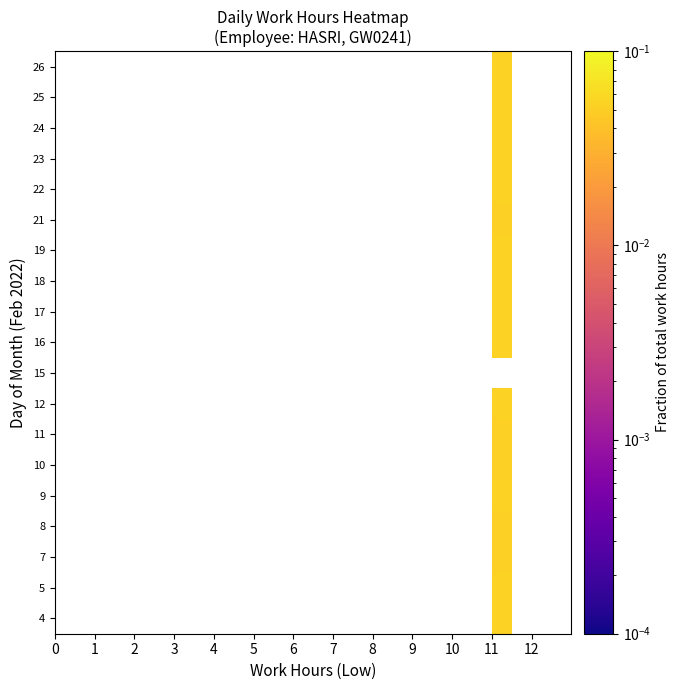

How many distinct data groups are displayed?

19